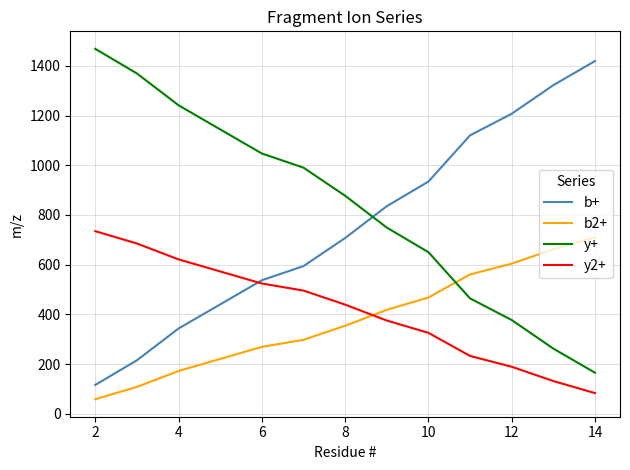

Which series has the largest total across all categories?

y+